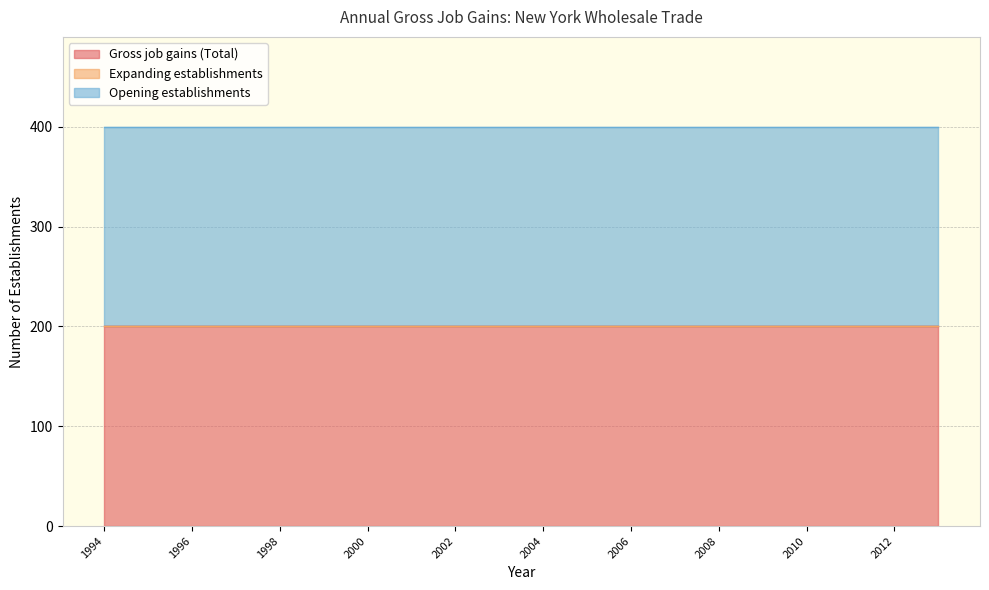

Reading left to right, extract all data points from this chart.

Gross job gains (Total): 1994=200	1995=200	1996=200	1997=200	1998=200	1999=200	2000=200	2001=200	2002=200	2003=200	2004=200	2005=200	2006=200	2007=200	2008=200	2009=200	2010=200	2011=200	2012=200	2013=200
Expanding establishments: 1994=0	1995=0	1996=0	1997=0	1998=0	1999=0	2000=0	2001=0	2002=0	2003=0	2004=0	2005=0	2006=0	2007=0	2008=0	2009=0	2010=0	2011=0	2012=0	2013=0
Opening establishments: 1994=200	1995=200	1996=200	1997=200	1998=200	1999=200	2000=200	2001=200	2002=200	2003=200	2004=200	2005=200	2006=200	2007=200	2008=200	2009=200	2010=200	2011=200	2012=200	2013=200